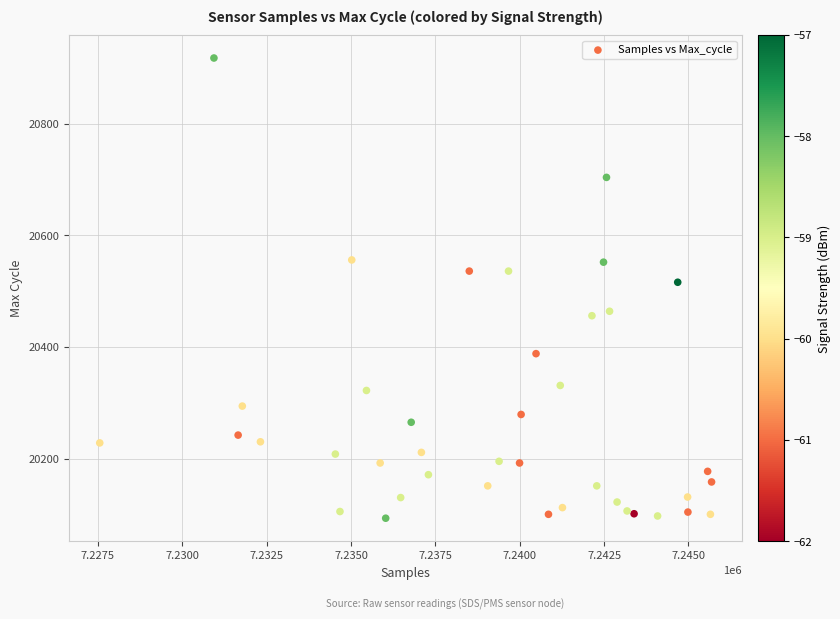

What Y value in the scatter plot is closest to 20505?

20516